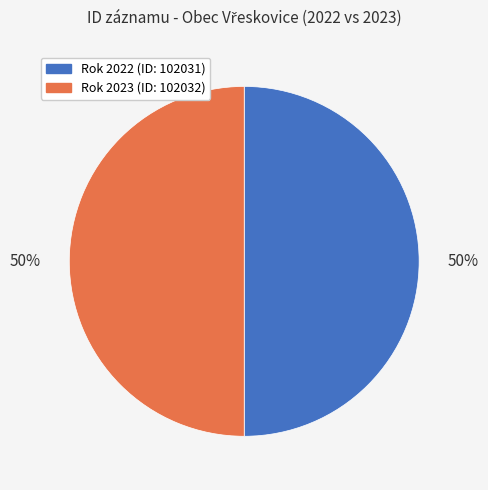

Is the sum of Rok 2022 (ID: 102031) and Rok 2023 (ID: 102032) greater than half?

Yes